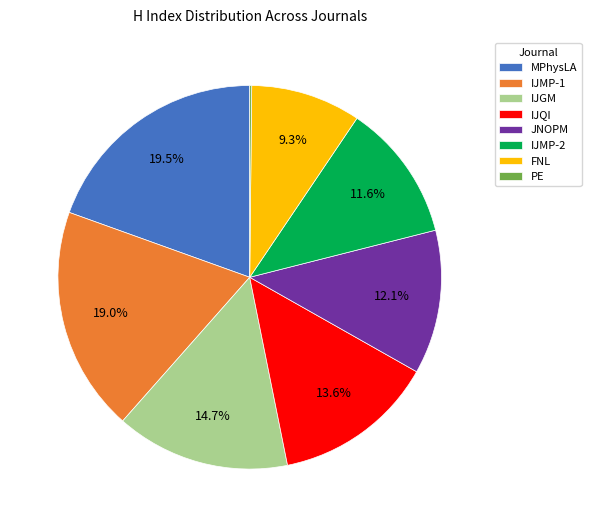

Which slice is the largest?

MPhysLA